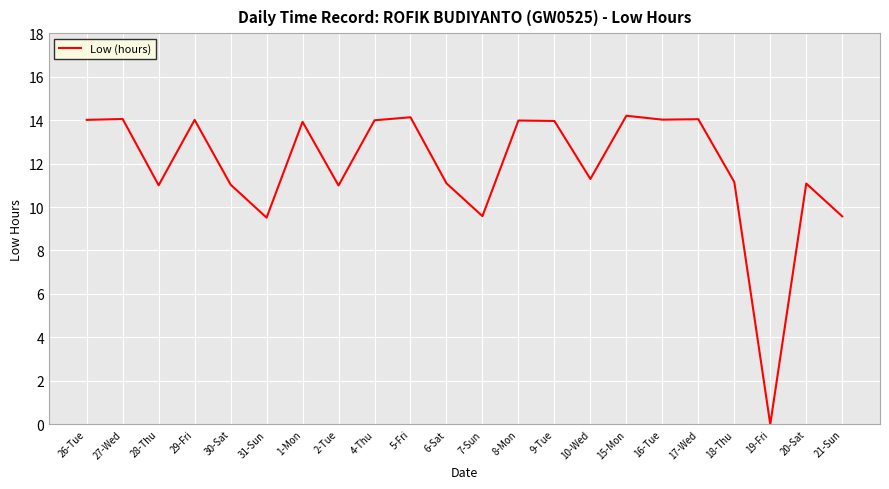

What is the difference between the values at 19-Fri and 17-Wed?

14.0